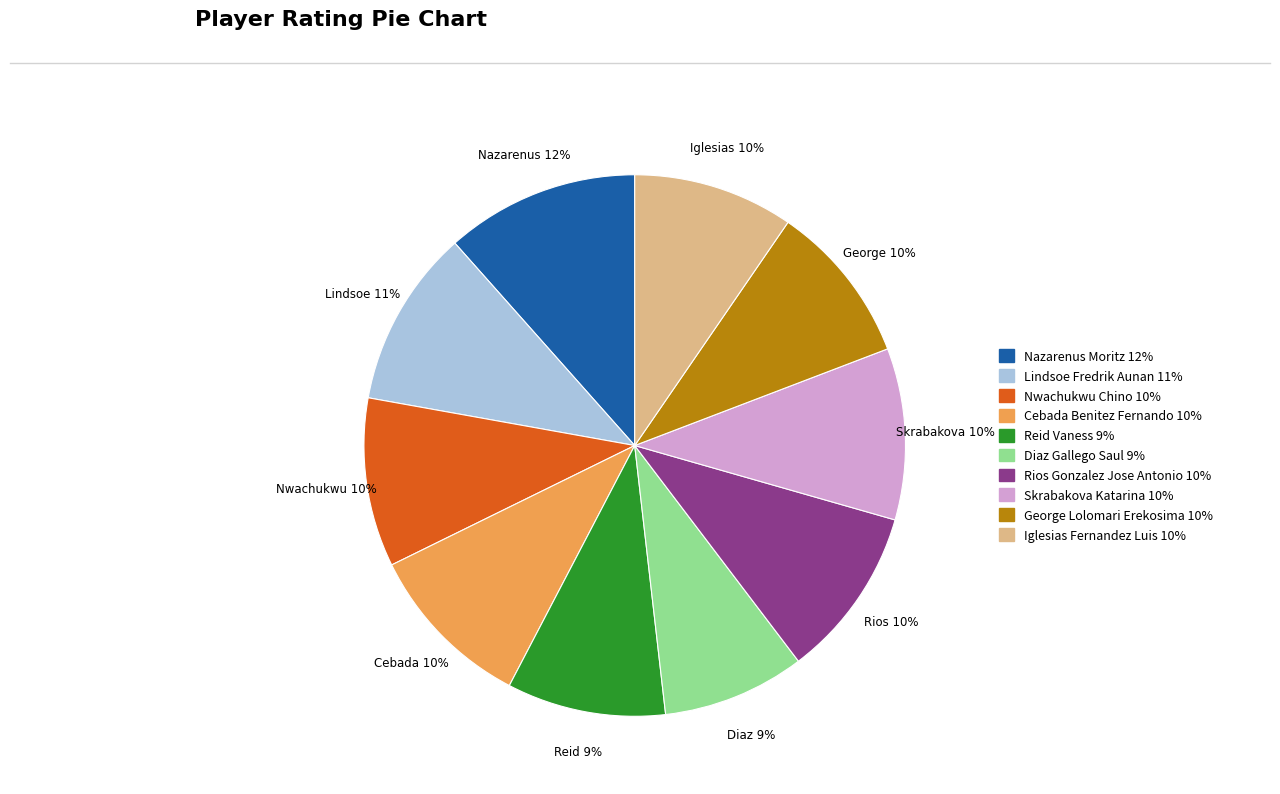

The Cebada Benitez Fernando slice represents 10% of the pie. True or false?

True